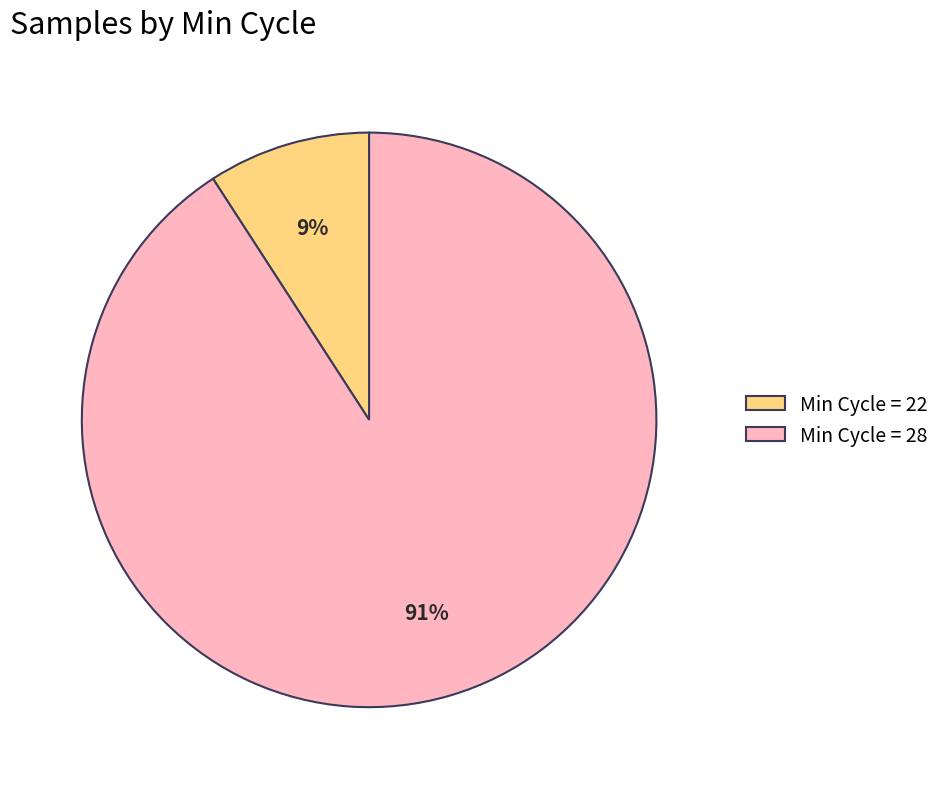

Is it true that Min Cycle = 28 is 76% of the pie?

False